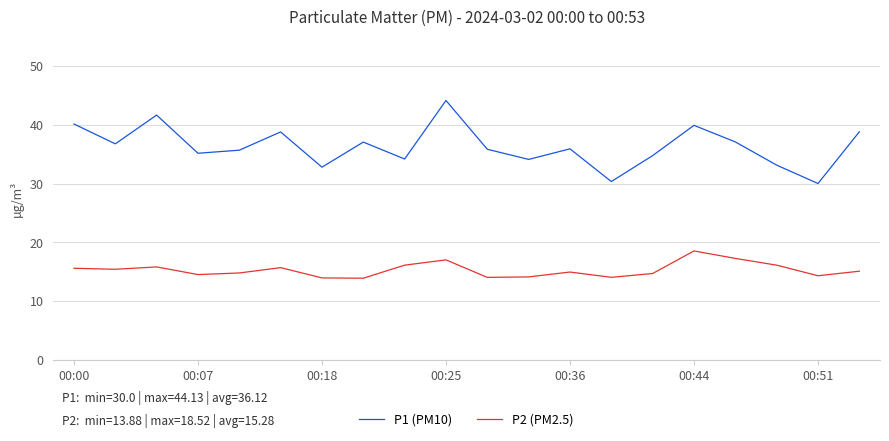

True or false: P2 (PM2.5) and P1 (PM10) cross at least once.

False